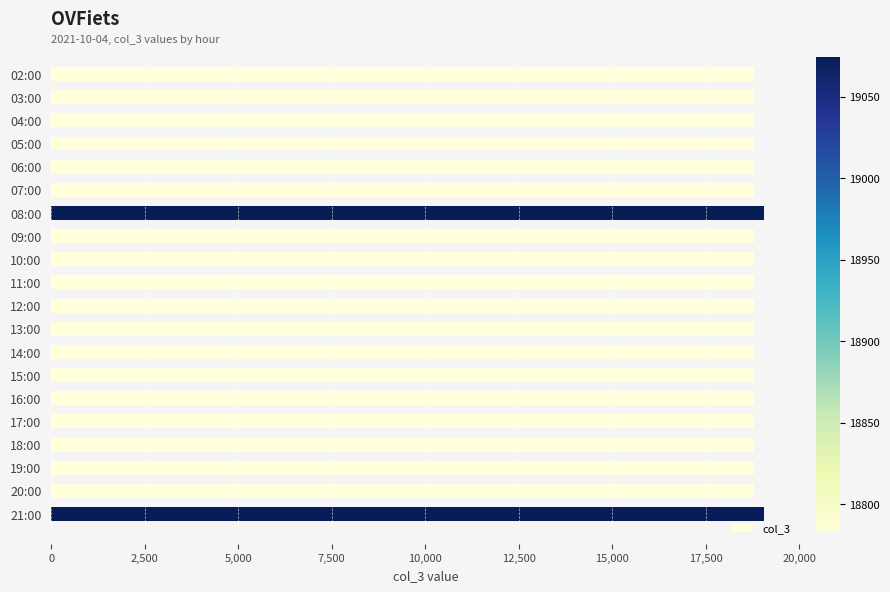

What is the value of the 5th bar from the top?

18785